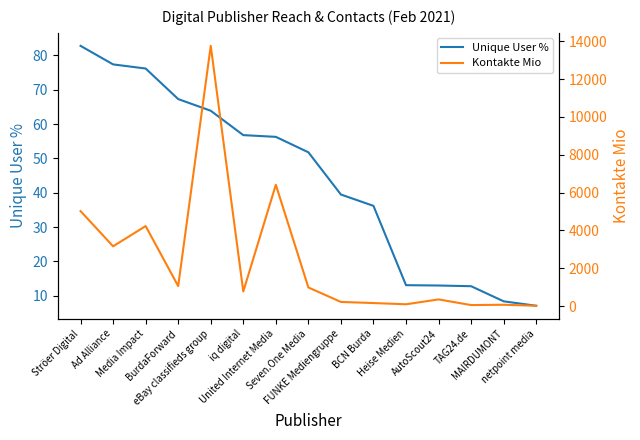

Which series changed the most between Ströer Digital and eBay classifieds group?

Kontakte Mio